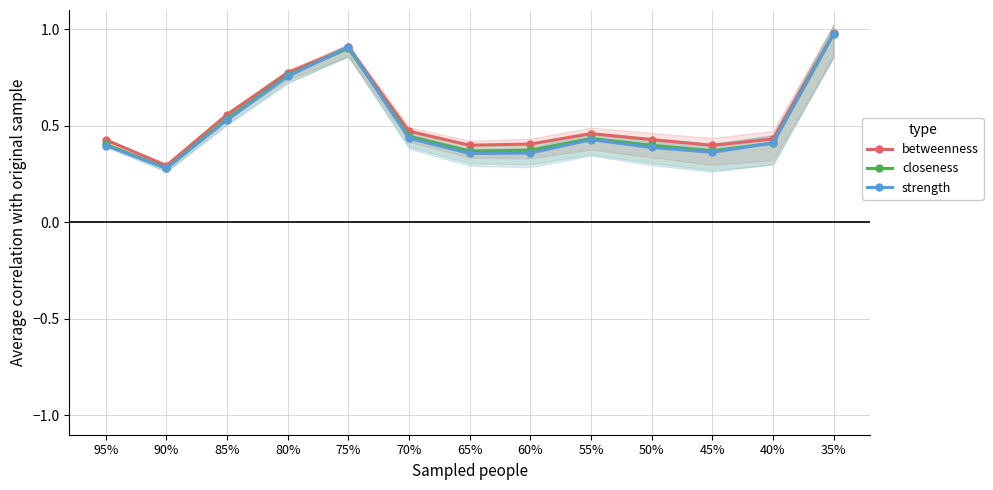

Rank the series by their maximum value, from lowest to highest.

closeness, strength, betweenness